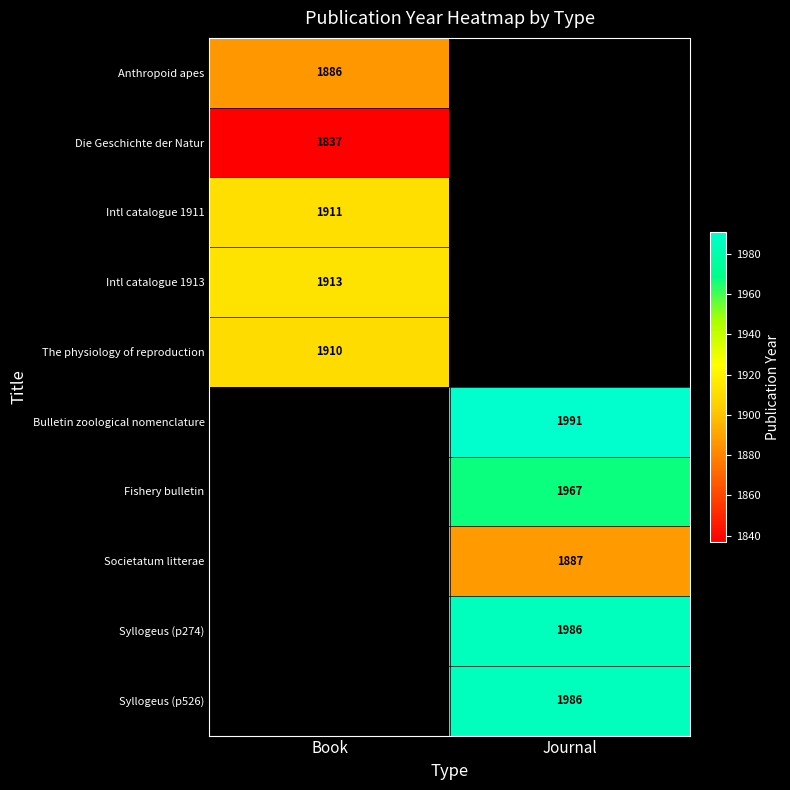

Is the value of Societatum litterae at Journal greater than the value of Intl catalogue 1911 at Book?

No